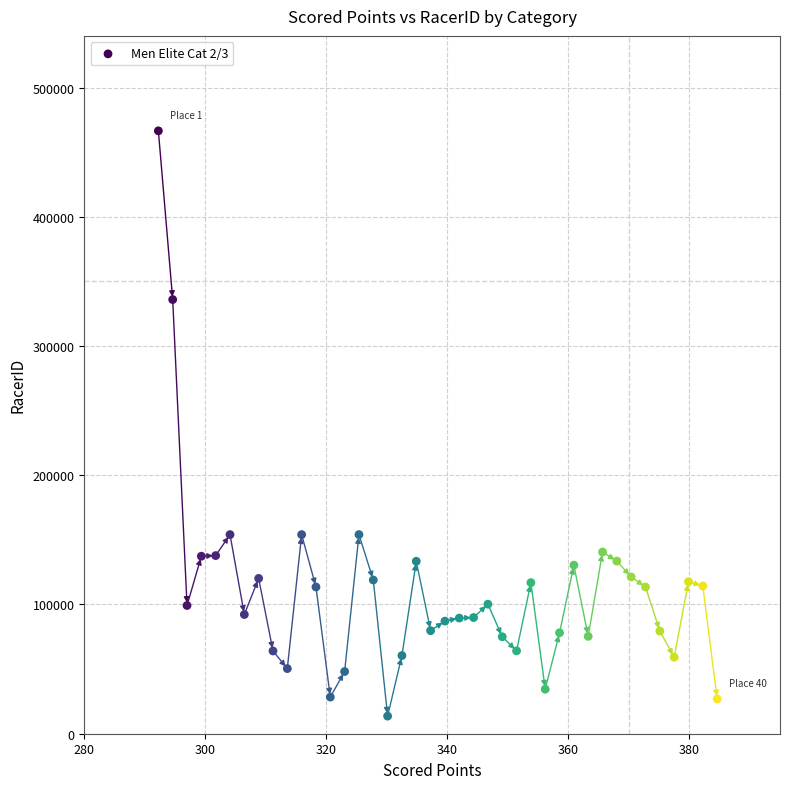

What is the range of Y values (max minus min)?

452908